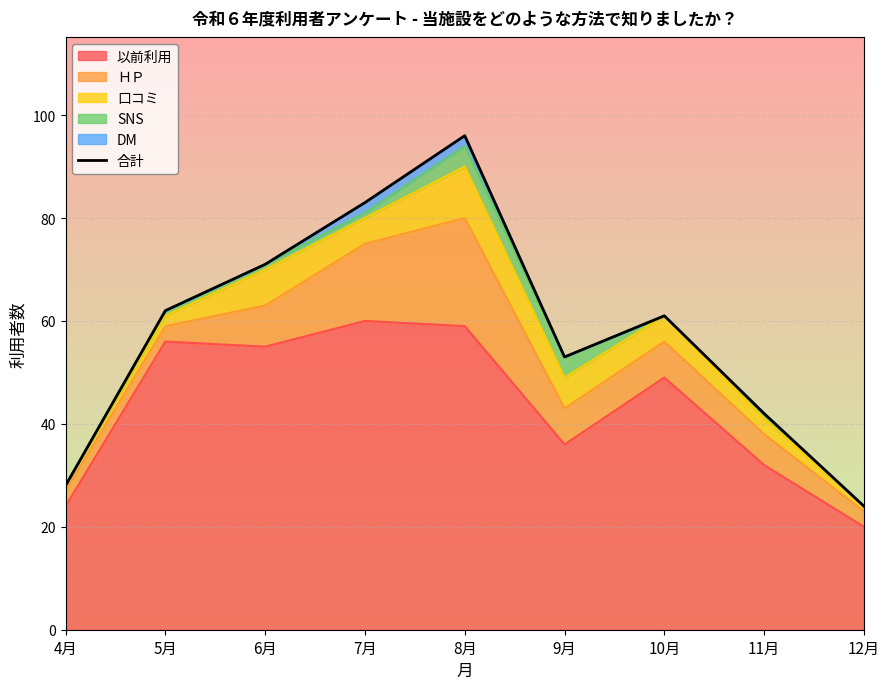

At which label does the data first exceed 61?

5月